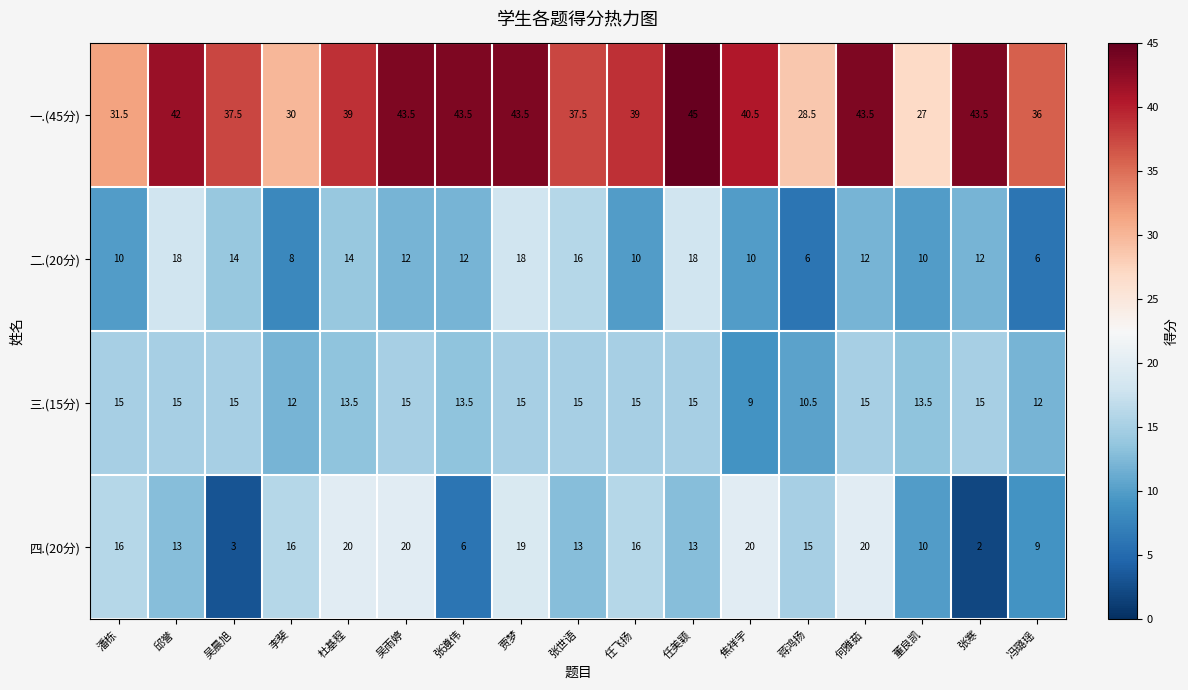

At which category is the sum across all series the highest?

贾梦